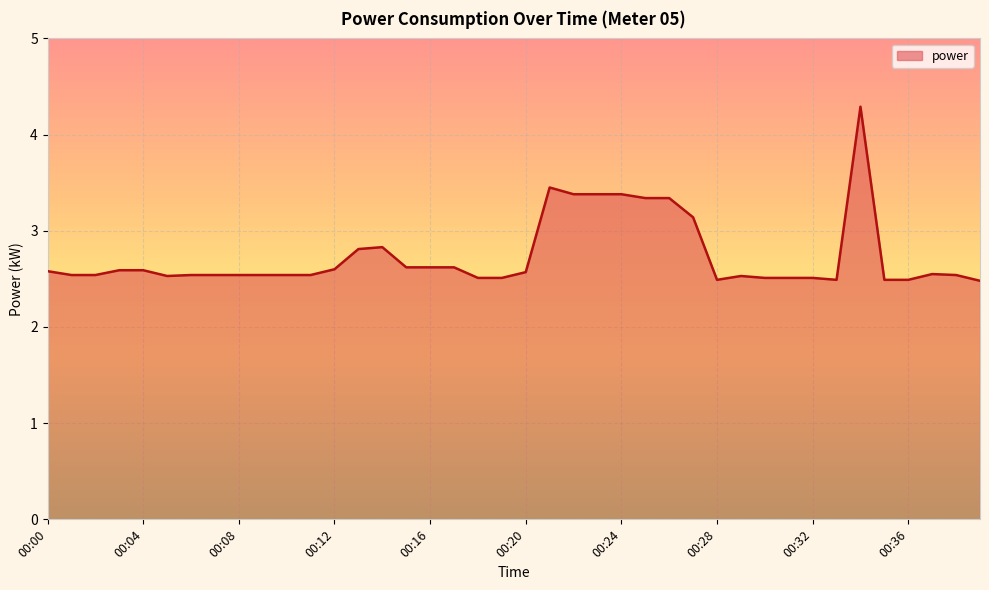

What is the greatest value displayed?

4.3